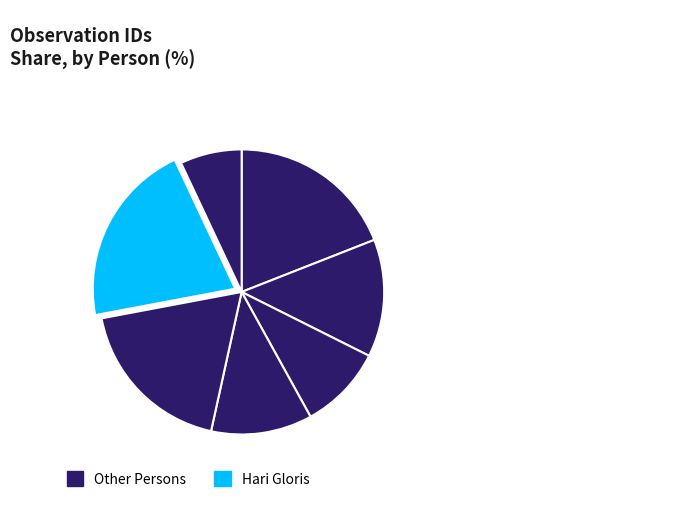

Rank the categories by value from highest to lowest.

Hari Gloris, Nugroho Putra, M Rizki Patta, Hadi Mulyono, Mitho Rimba, Ignacio Albertini, Agus Flora